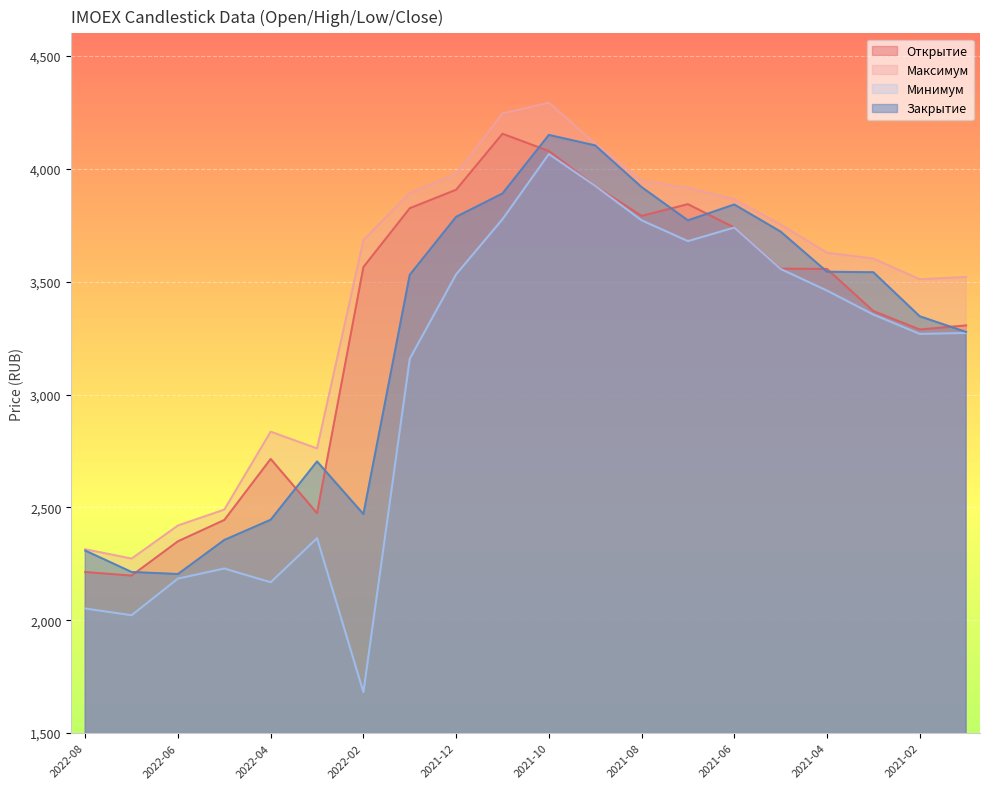

Rank the series by their average value, from lowest to highest.

Минимум, Закрытие, Открытие, Максимум